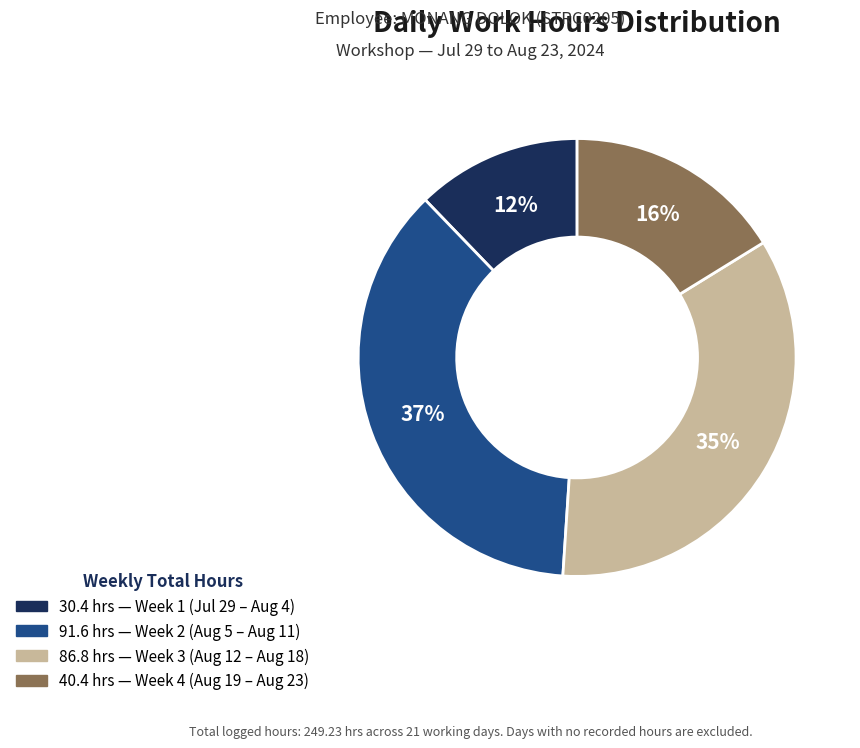

Is there any slice that represents more than half of the pie?

No